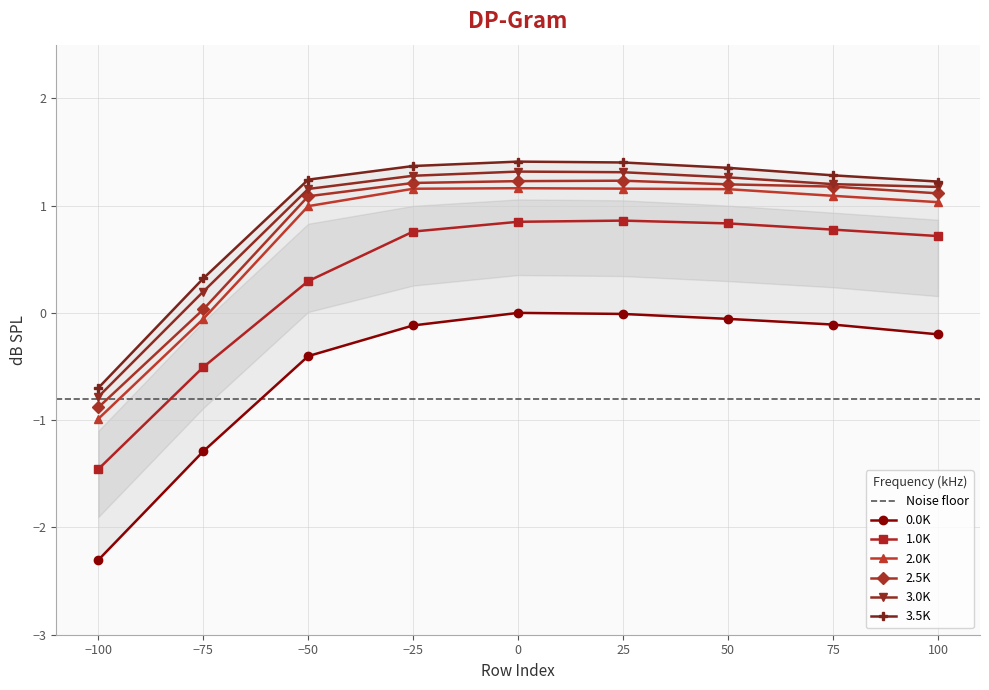

True or false: 3.0K and 3.5K cross at least once.

False